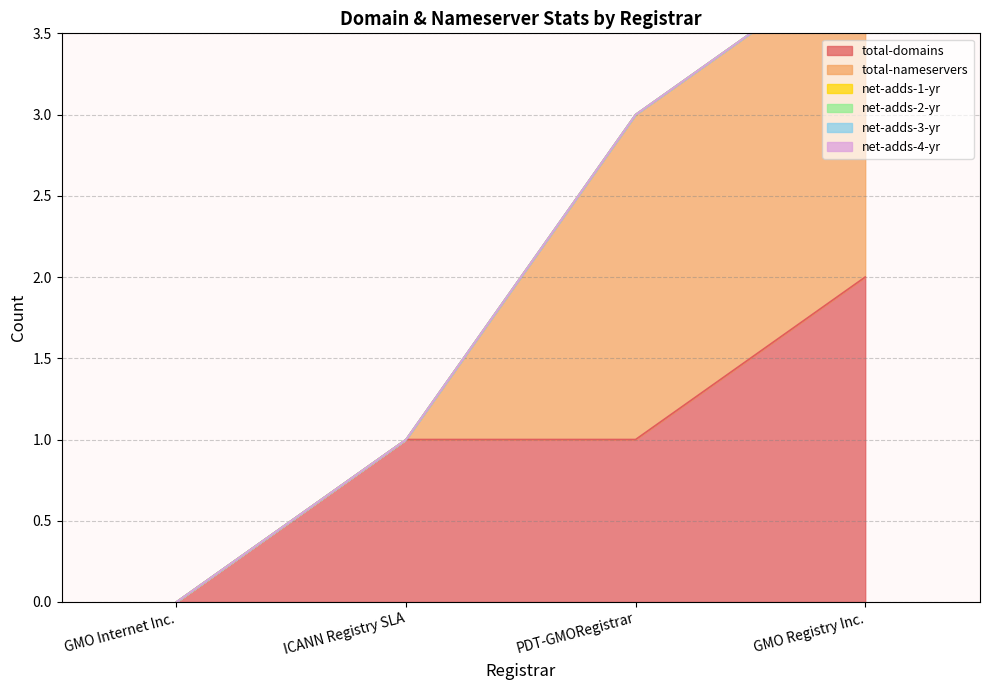

How many values in the total-nameservers series are below 2?

2